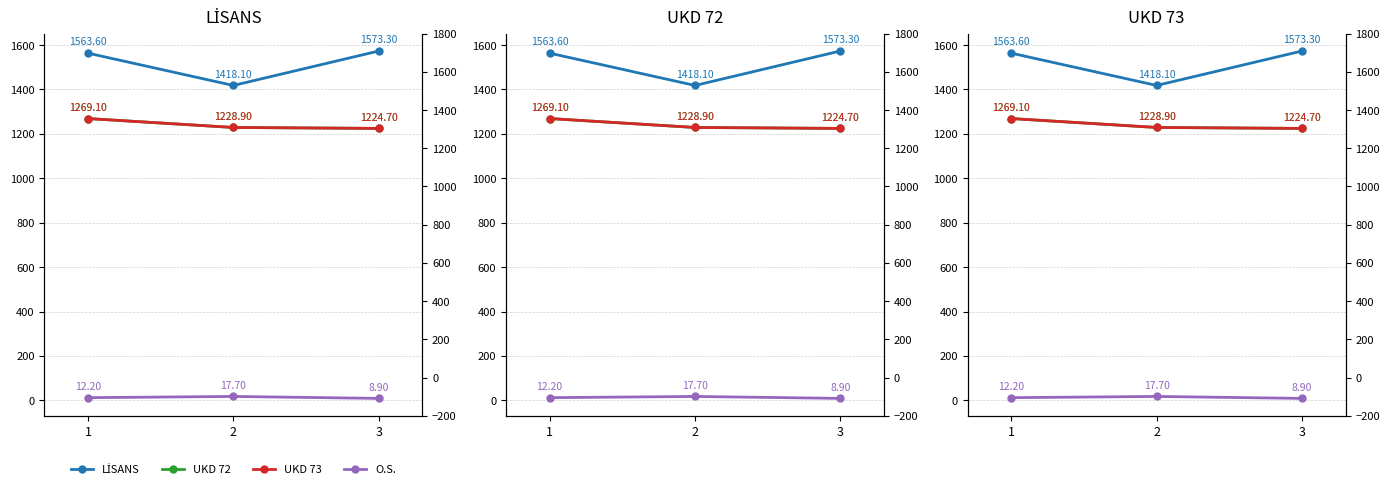

Which series has the widest spread of values?

LİSANS